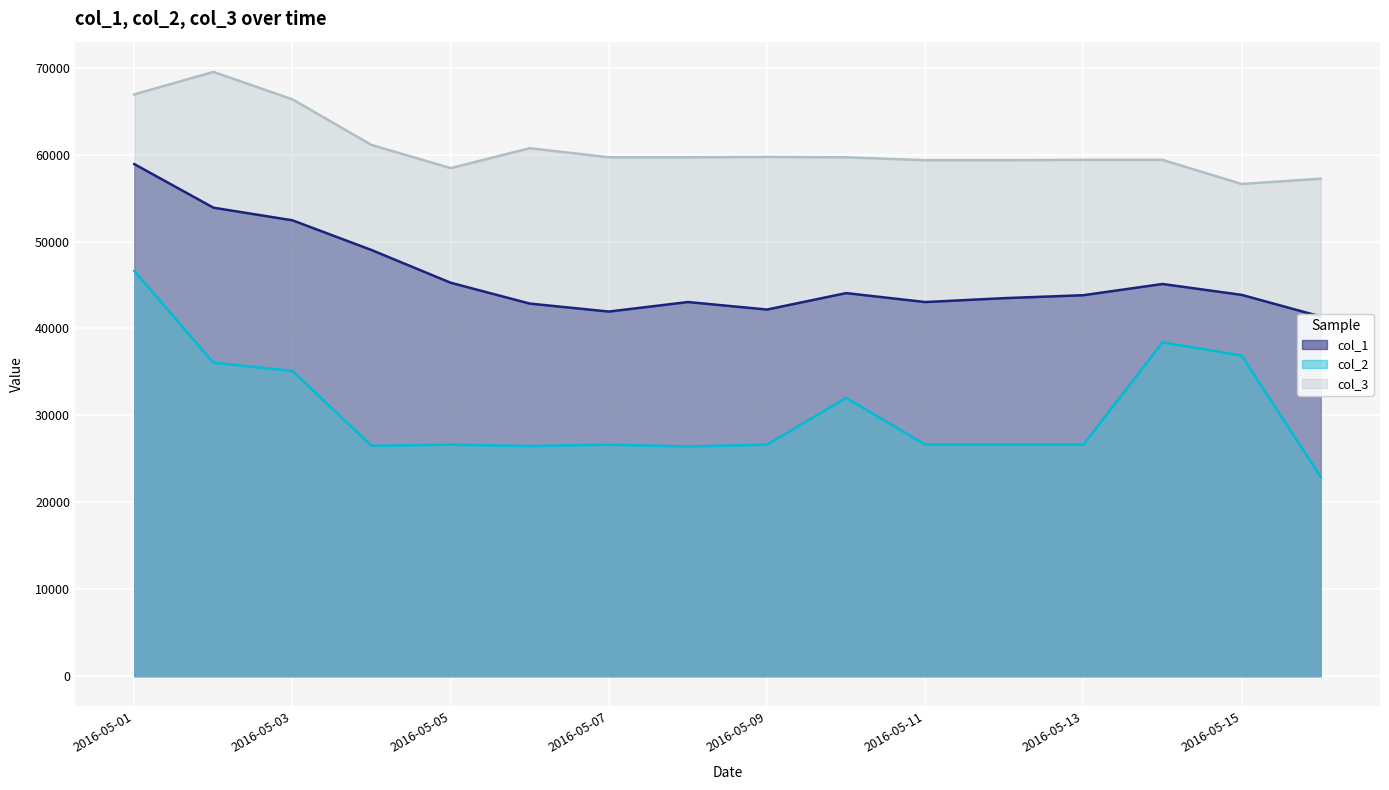

True or false: col_2 has a value of 24452 at 2016-05-01.

False